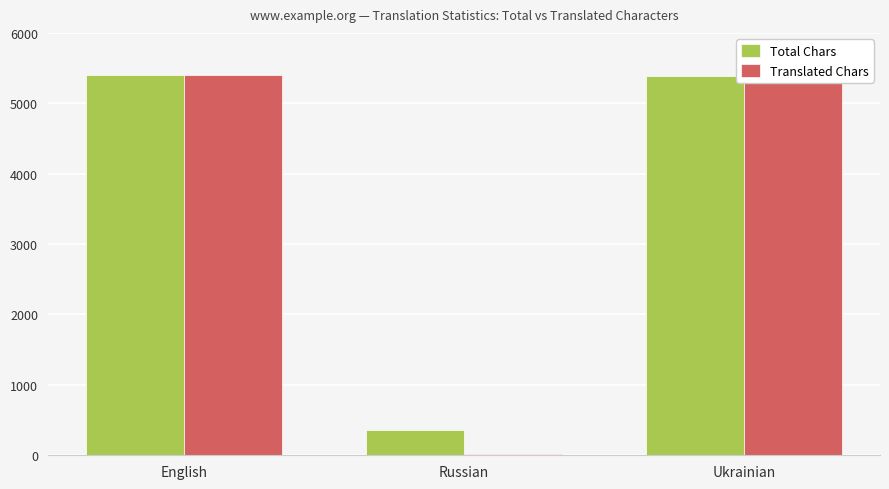

List the series in order of their overall mean, lowest first.

Translated Chars, Total Chars